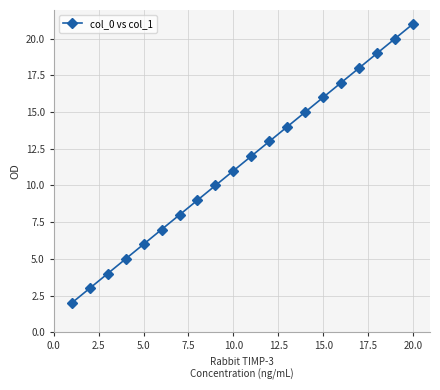

What is the maximum value shown in the chart?

21